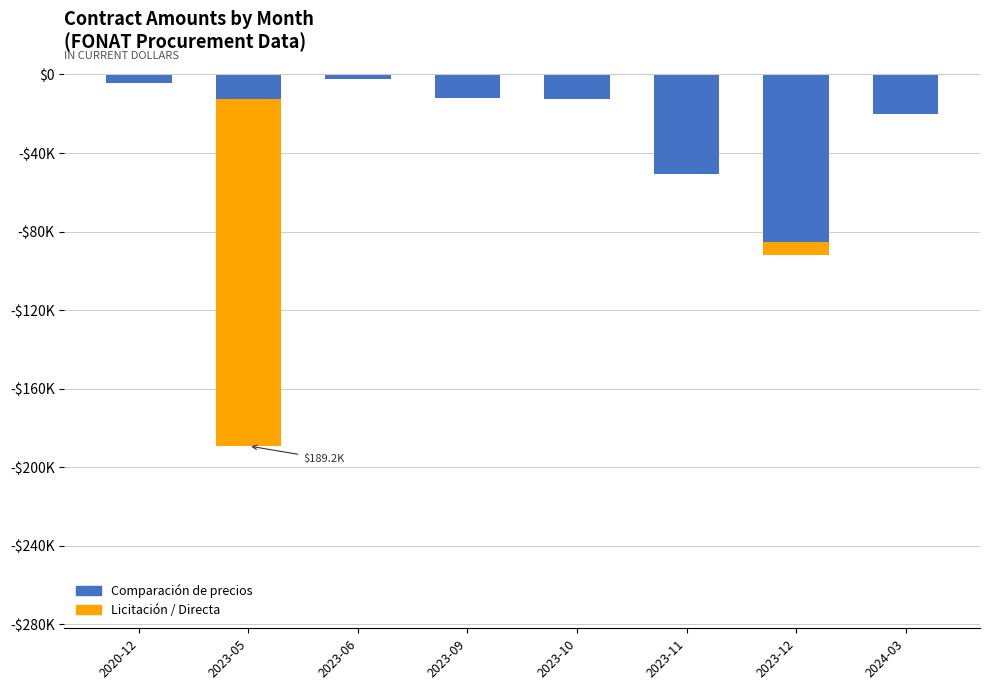

How many categories are shown in the chart?

8